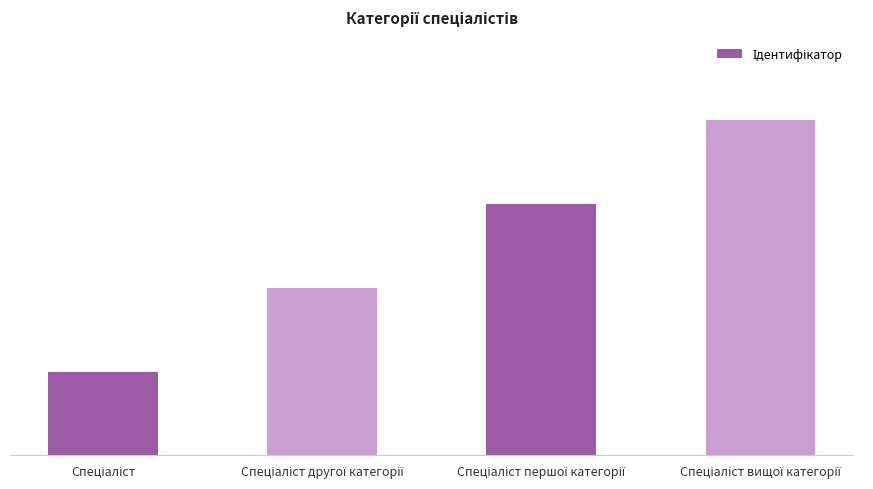

Reading right to left, what are all the values shown in this chart?

4	3	2	1